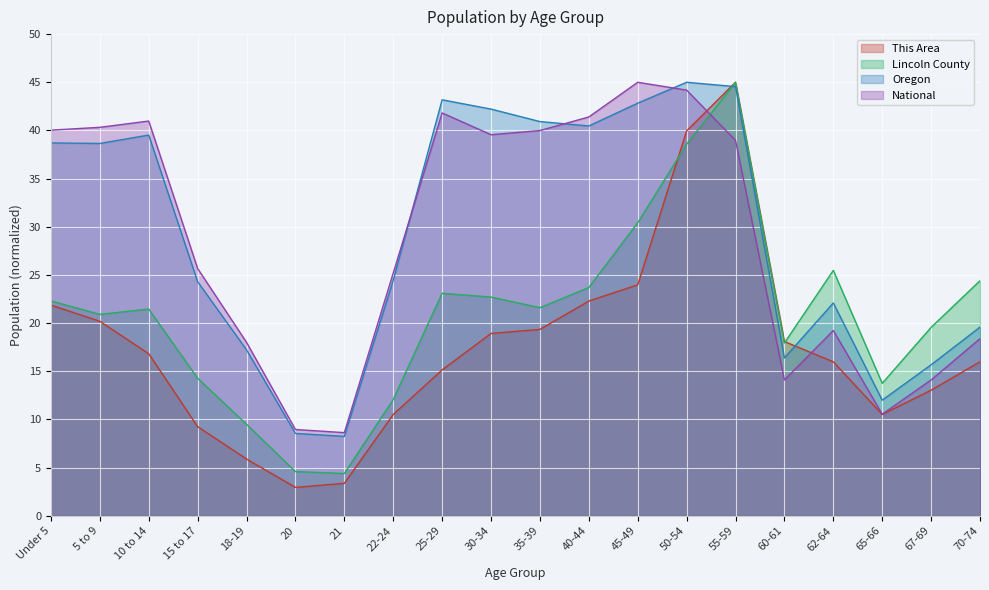

What is the sum of the National values at 40-44 and 35-39?

81.4